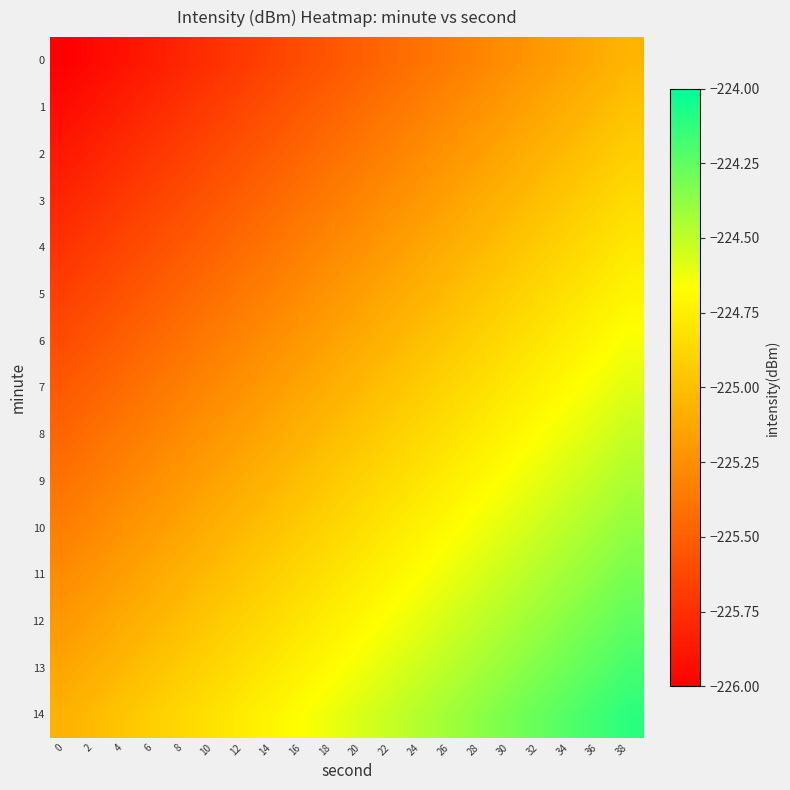

What is the total value across all series at 2?

-3382.2